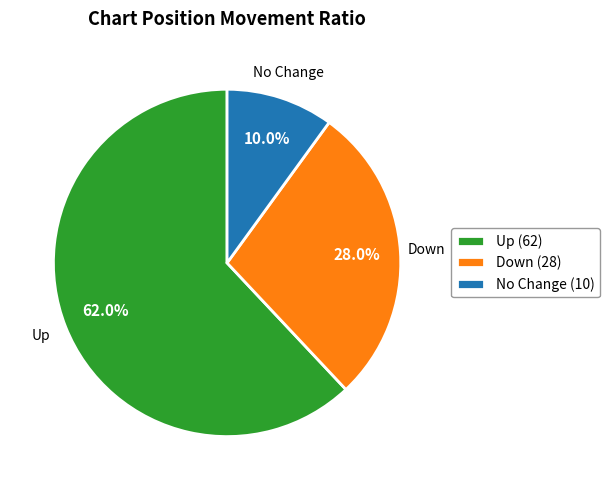

Which slice is the largest?

Up (62)